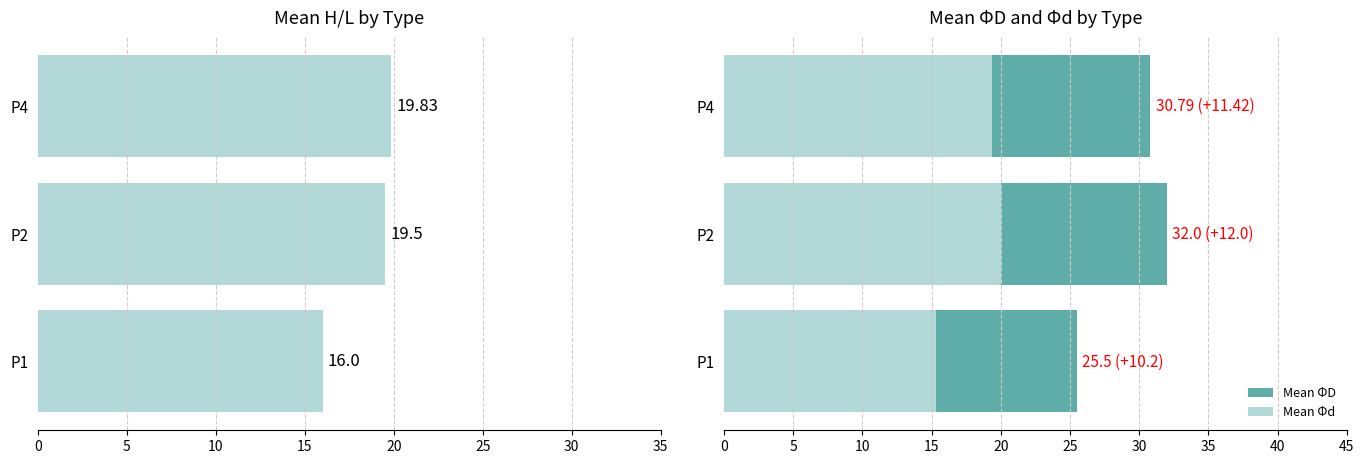

What is the minimum value for Mean Φd?

15.3